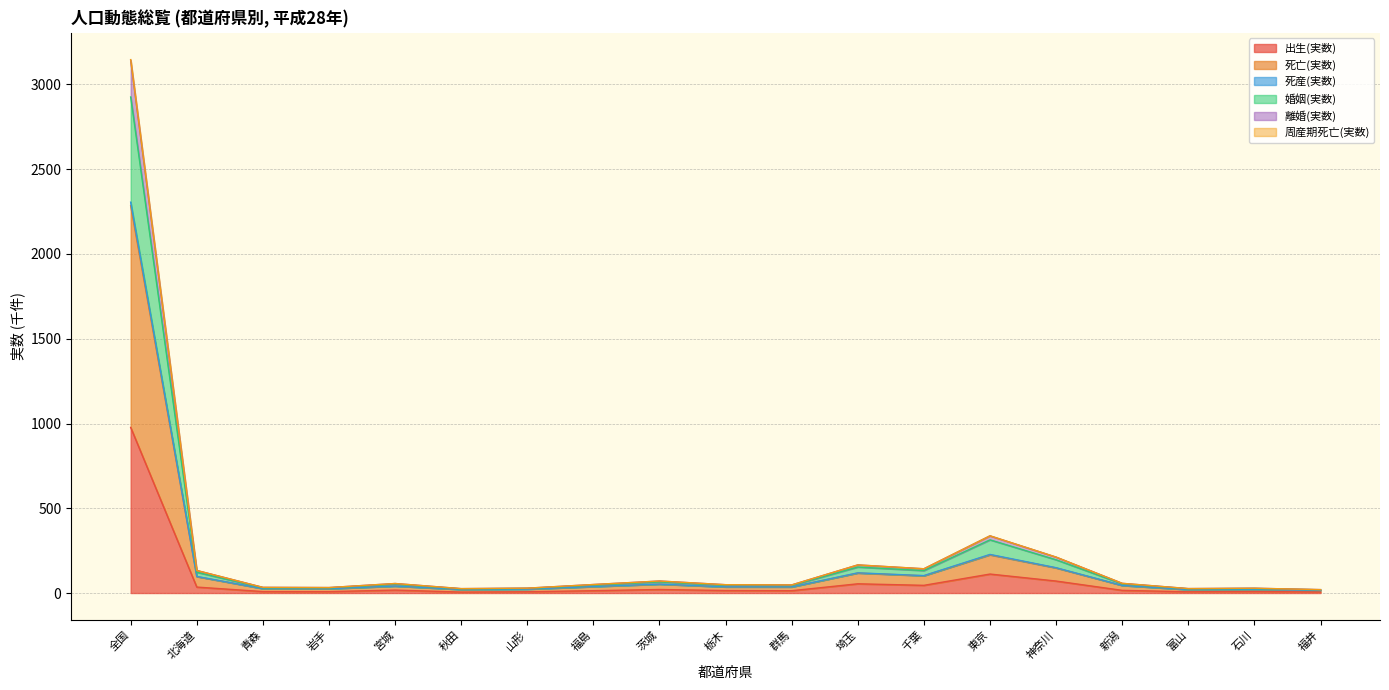

What is the difference between the 死亡(実数) values at 埼玉 and 北海道?

20.9